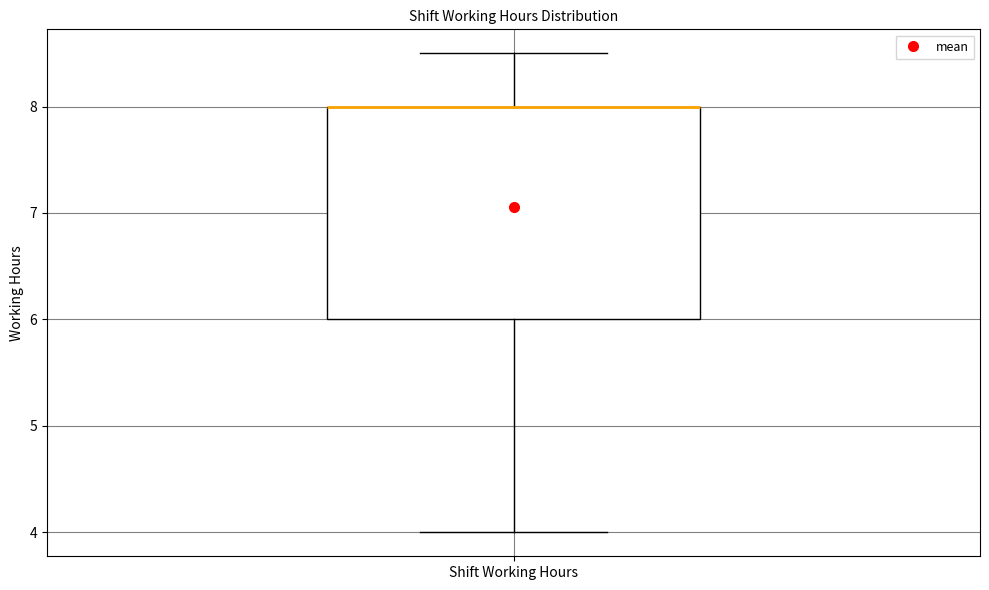

Read this box plot against the y-axis: the position of the median line, the range covered by the box, and the ends of both whiskers. The values are not printed on the chart, so give them approximately, as read against the axis.

median 8.0 (drawn on the box's upper edge), box 6.0 to 8.0, whiskers 4.0 to 8.5